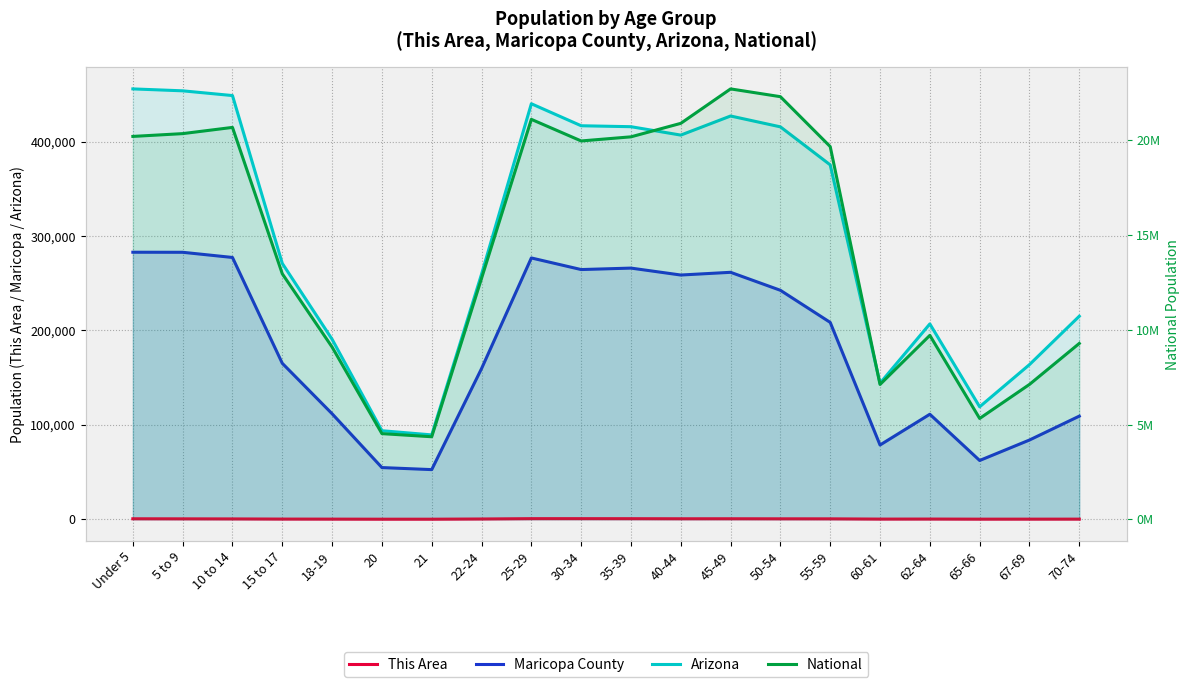

Which series has the largest total across all categories?

National